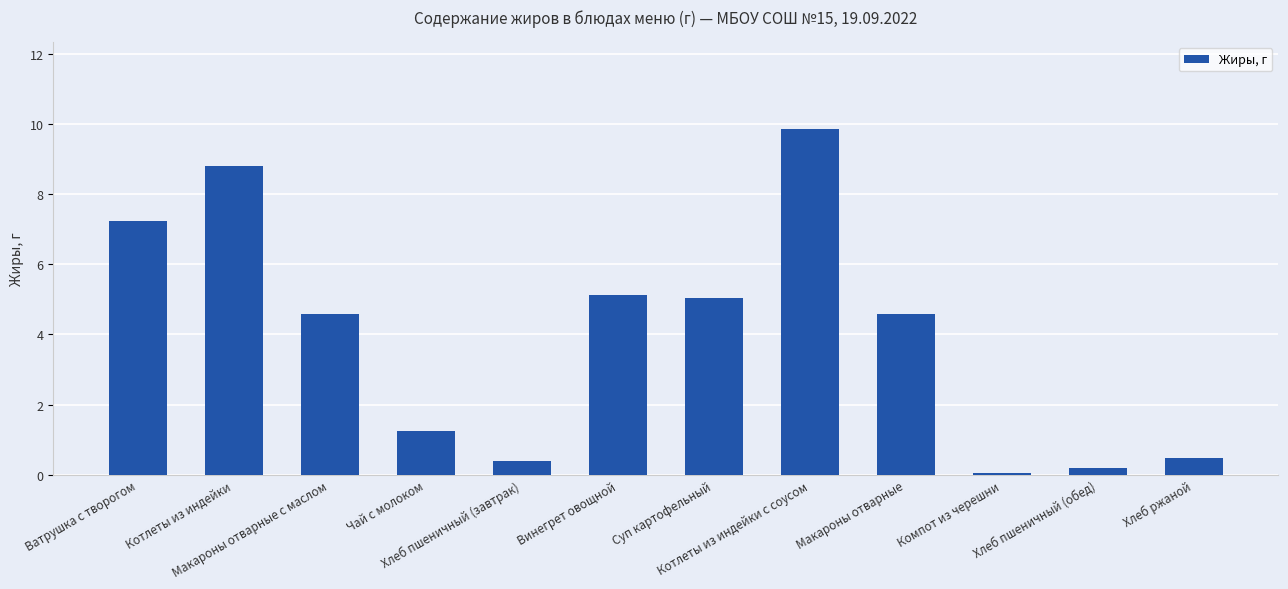

What is the difference between the second highest and minimum values?

8.8